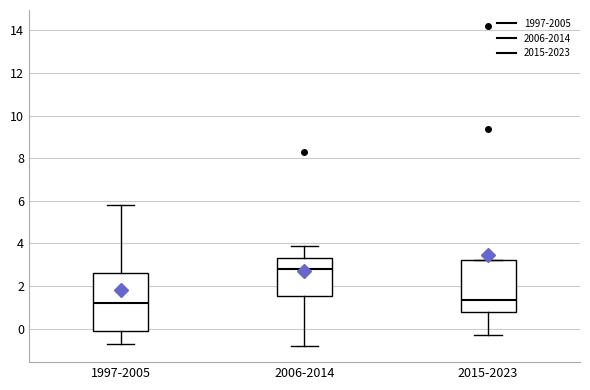

Reading left to right, transcribe this box plot: for each box, give where its median line is, the range the box spans, and where its two whiskers end, as read against the y-axis. The values are not printed on the chart, so give them approximately, as read against the axis.

1997-2005: median 1.2, box 0.0 to 2.6, whiskers -0.6 to 5.8
2006-2014: median 2.8, box 1.6 to 3.4, whiskers -0.8 to 3.8
2015-2023: median 1.4, box 0.8 to 3.2, whiskers -0.2 to 3.2